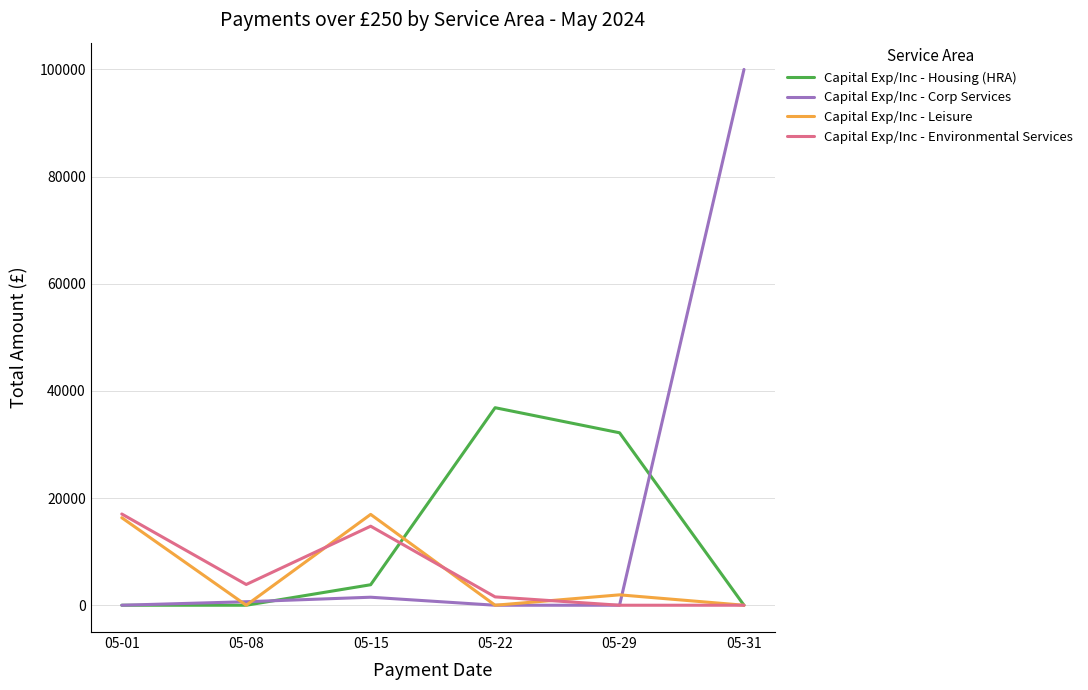

What is the difference between the maximum and second lowest values in the Capital Exp/Inc - Leisure series?

16957.0